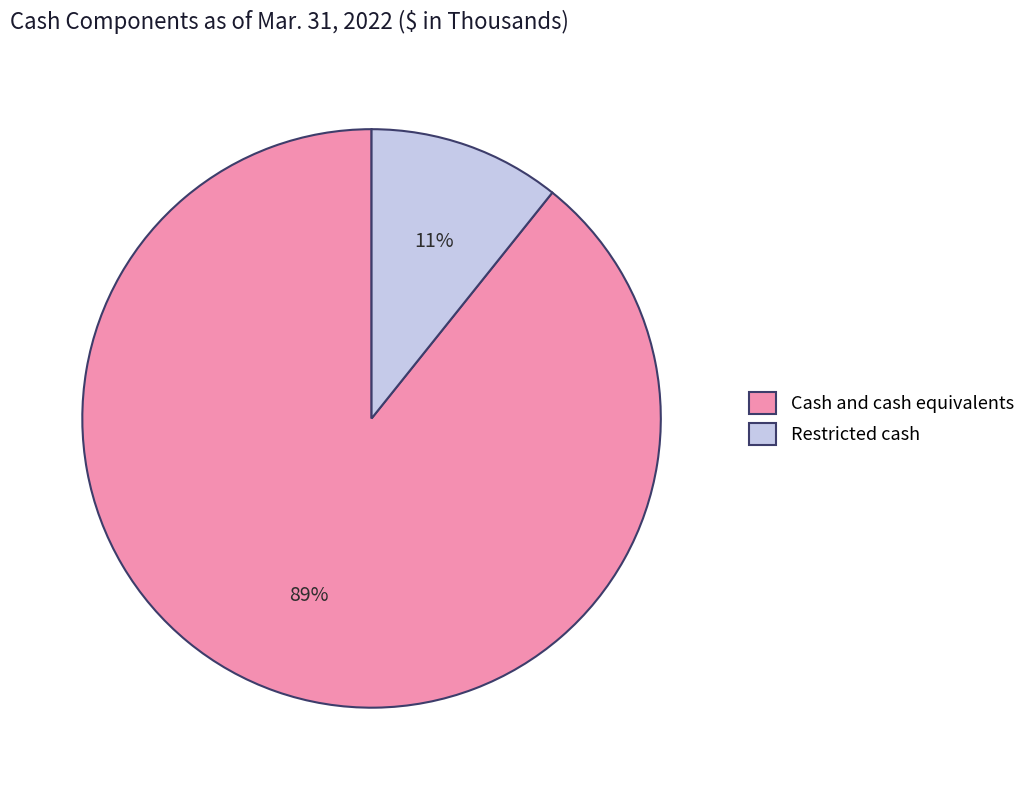

Count the number of slices in the pie.

2